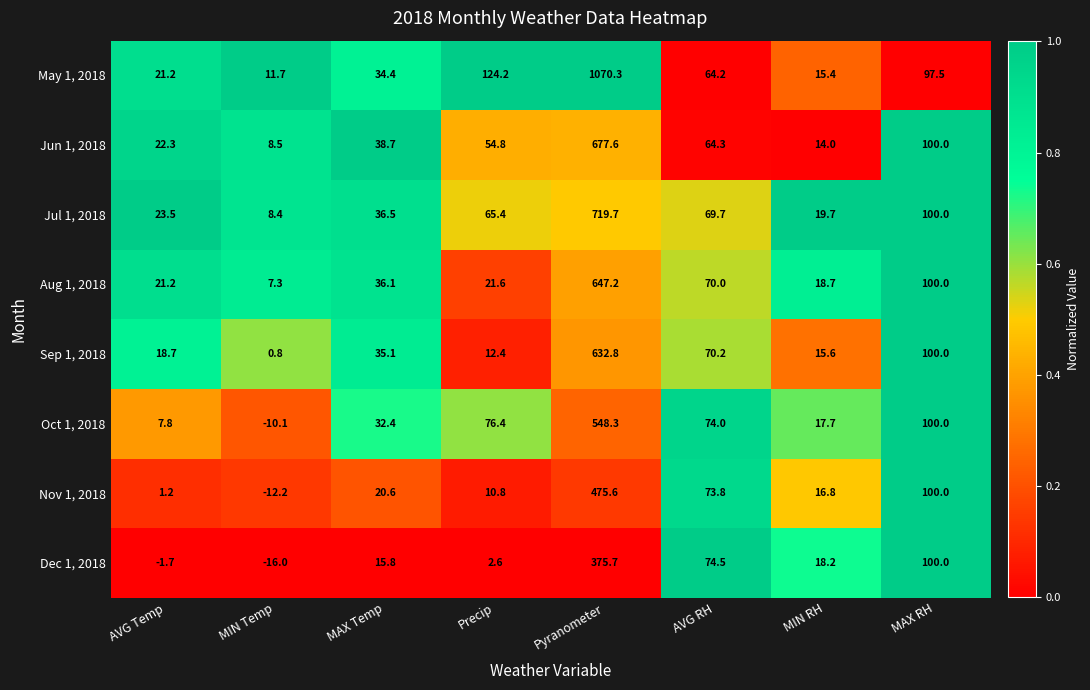

The Jul 1, 2018 series shows 719.7 at Pyranometer. True or false?

True